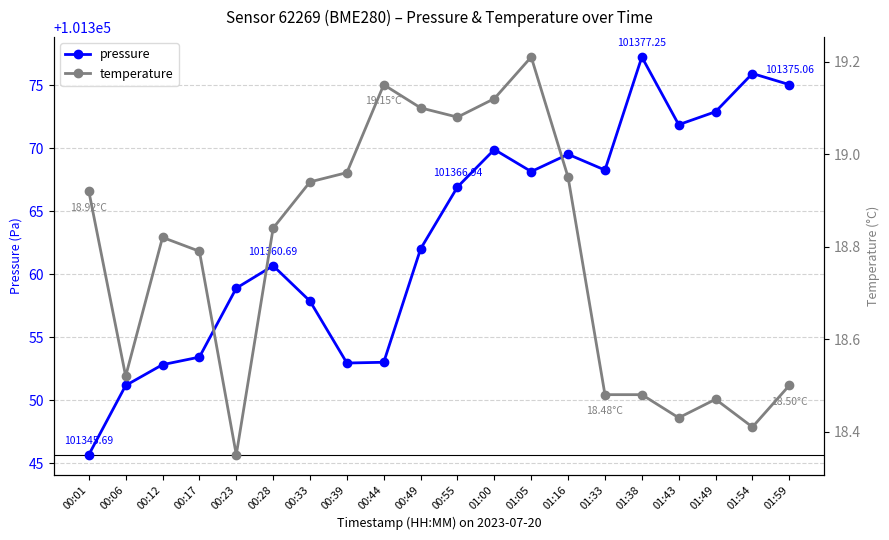

Reading right to left, transcribe all the data shown in this chart.

pressure: 101375.1	101375.9	101372.9	101371.9	101377.2	101368.3	101369.5	101368.2	101369.9	101366.9	101362.0	101353.0	101353.0	101357.9	101360.7	101358.9	101353.4	101352.8	101351.2	101345.7
temperature: 18.5	18.4	18.5	18.4	18.5	18.5	18.9	19.2	19.1	19.1	19.1	19.1	19.0	18.9	18.8	18.4	18.8	18.8	18.5	18.9